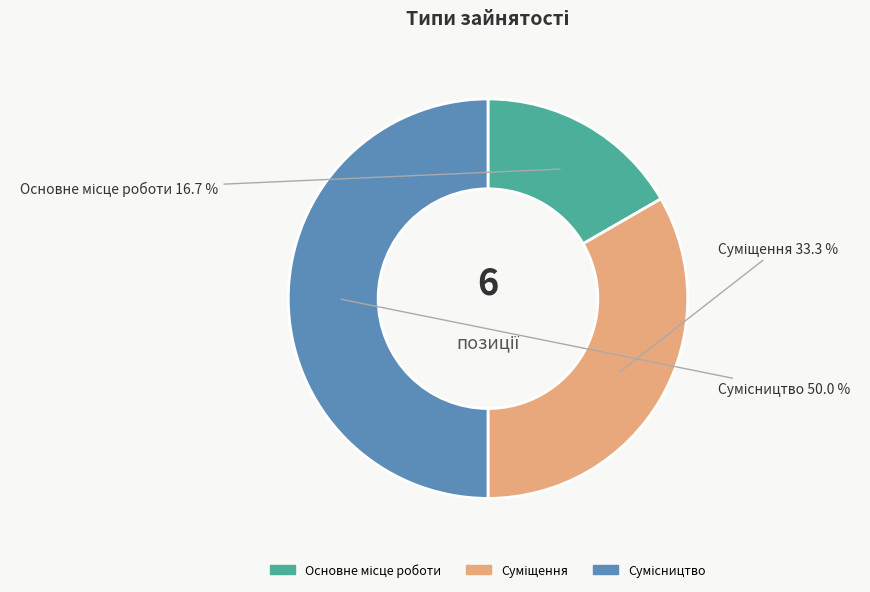

Which has a higher value, Основне місце роботи or Суміщення?

Суміщення